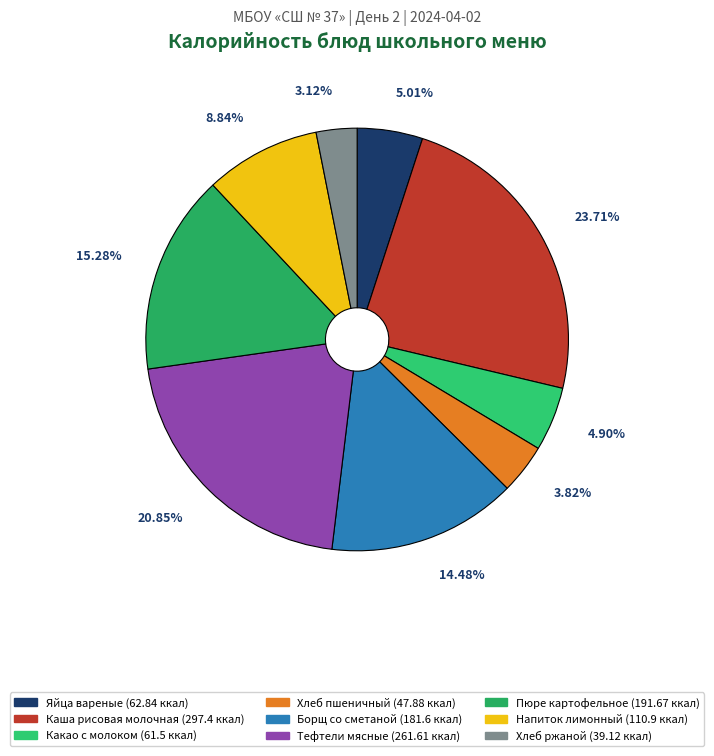

To the nearest percent, what is the average slice percentage?

11%